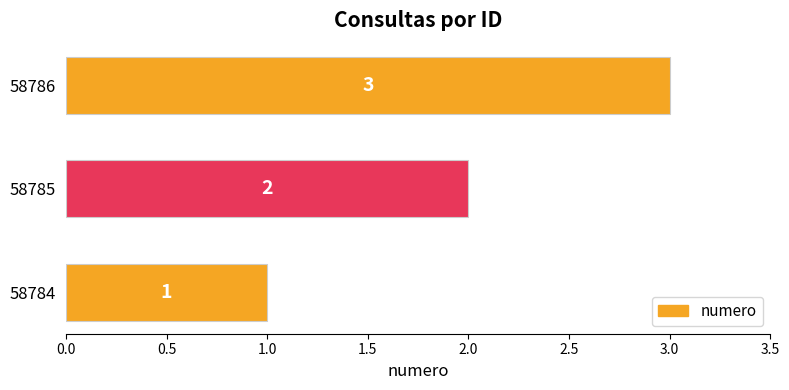

Where is the data nearest to the value 2?

58785